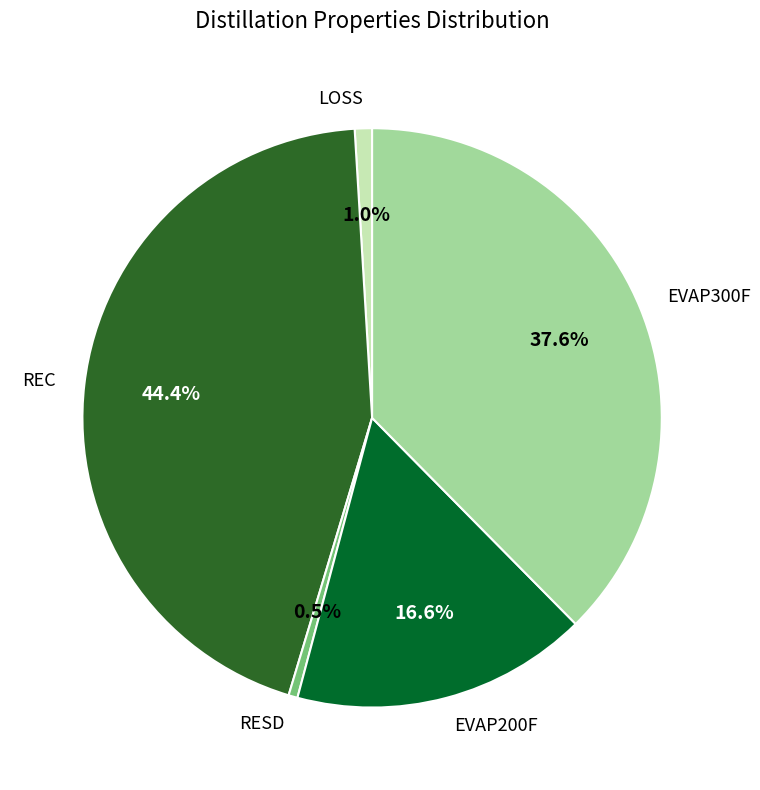

Count the number of slices in the pie.

5